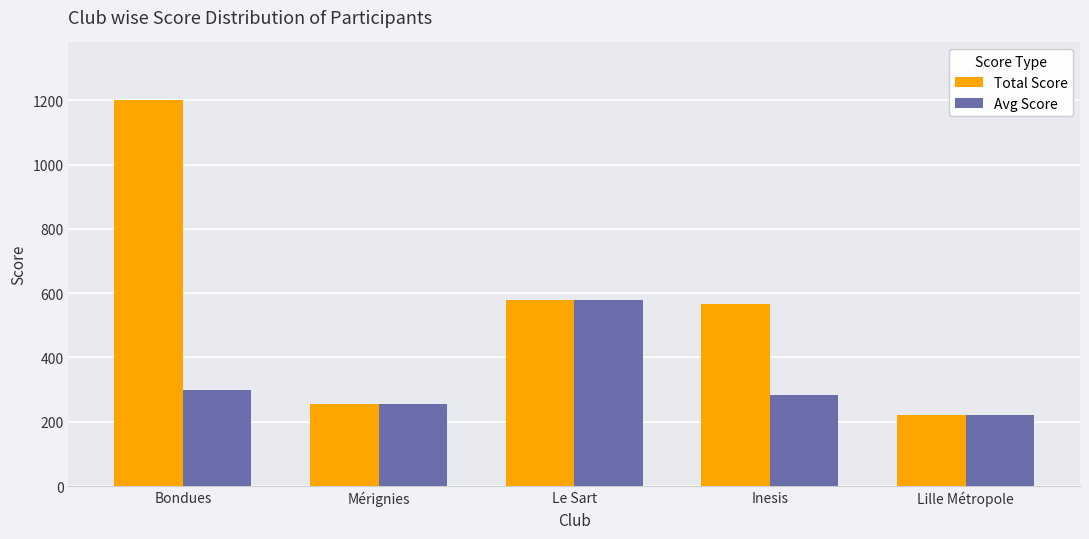

What is the label of the 2nd bar from the right?

Inesis